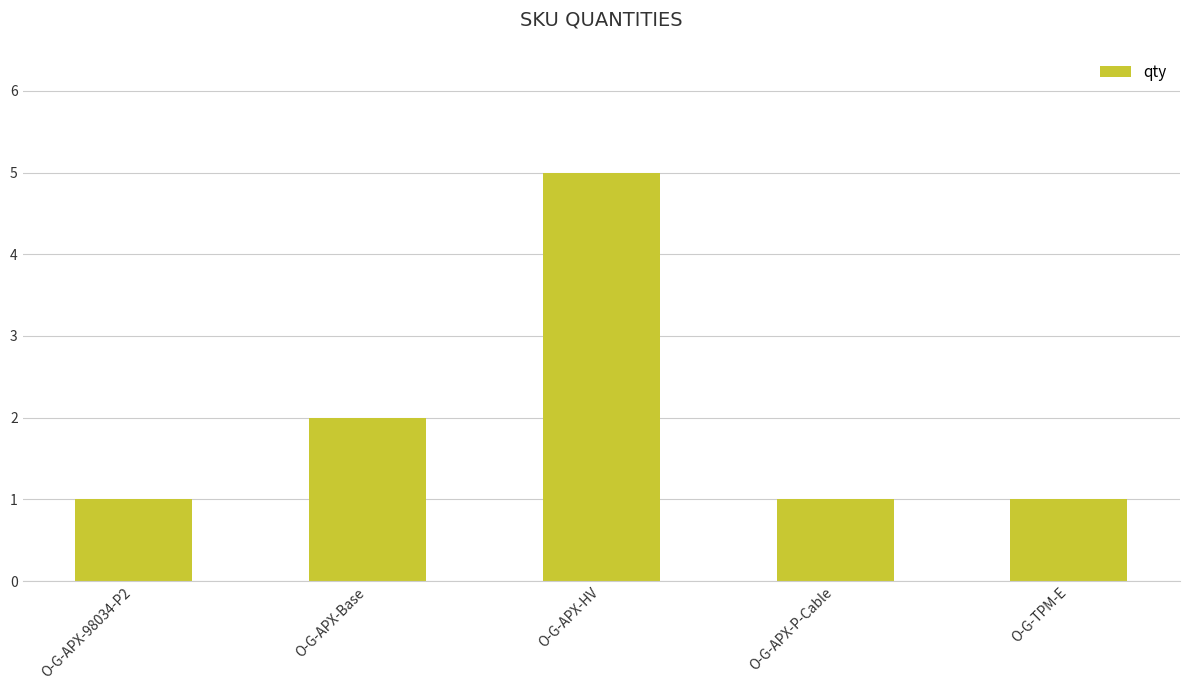

What is the change in value from O-G-APX-98034-P2 to O-G-APX-HV?

+4